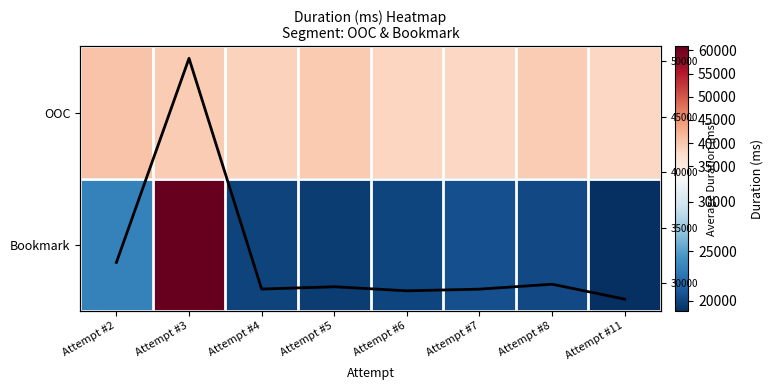

What is the minimum value shown in the chart?

18938.0